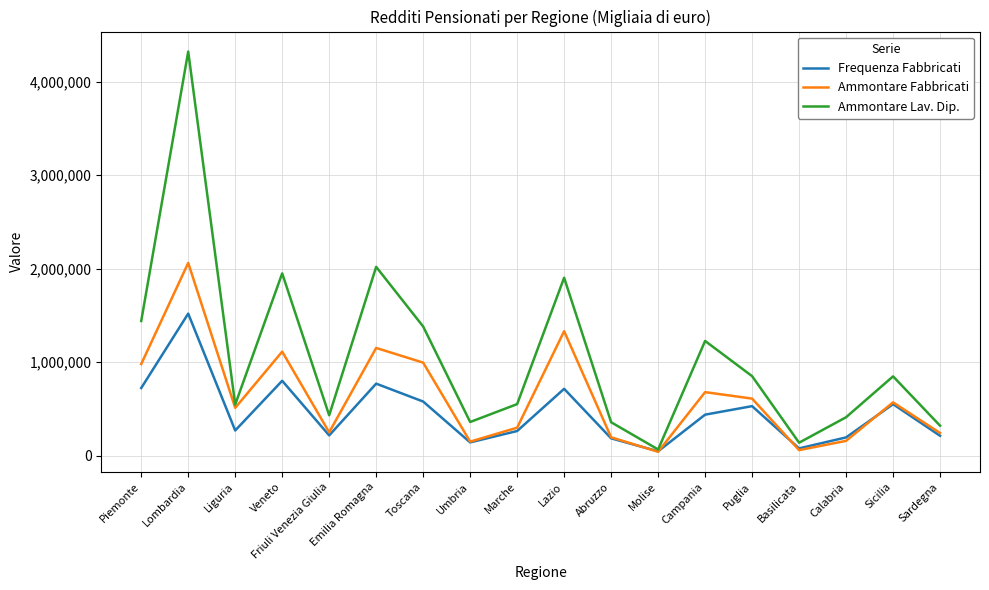

What is the lowest value of the Ammontare Fabbricati series?

42815